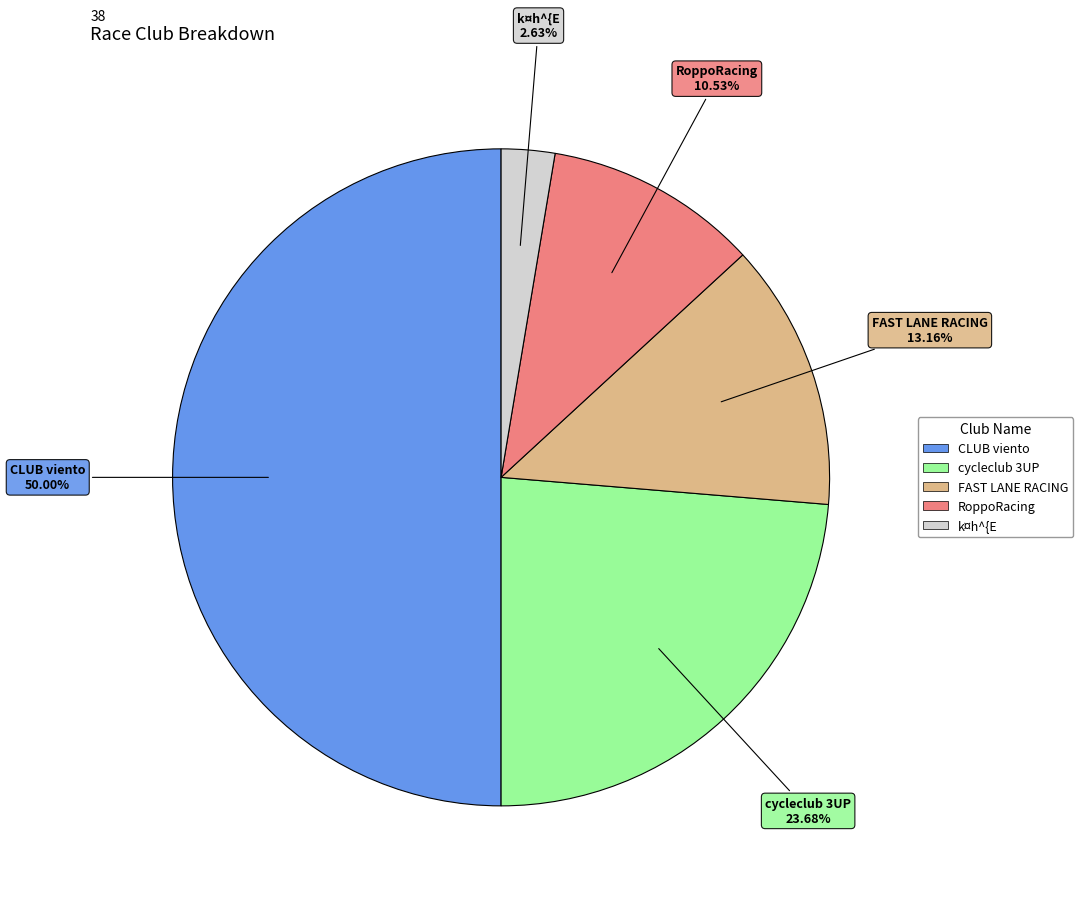

What is the smallest slice in the pie chart?

k¤h^{E